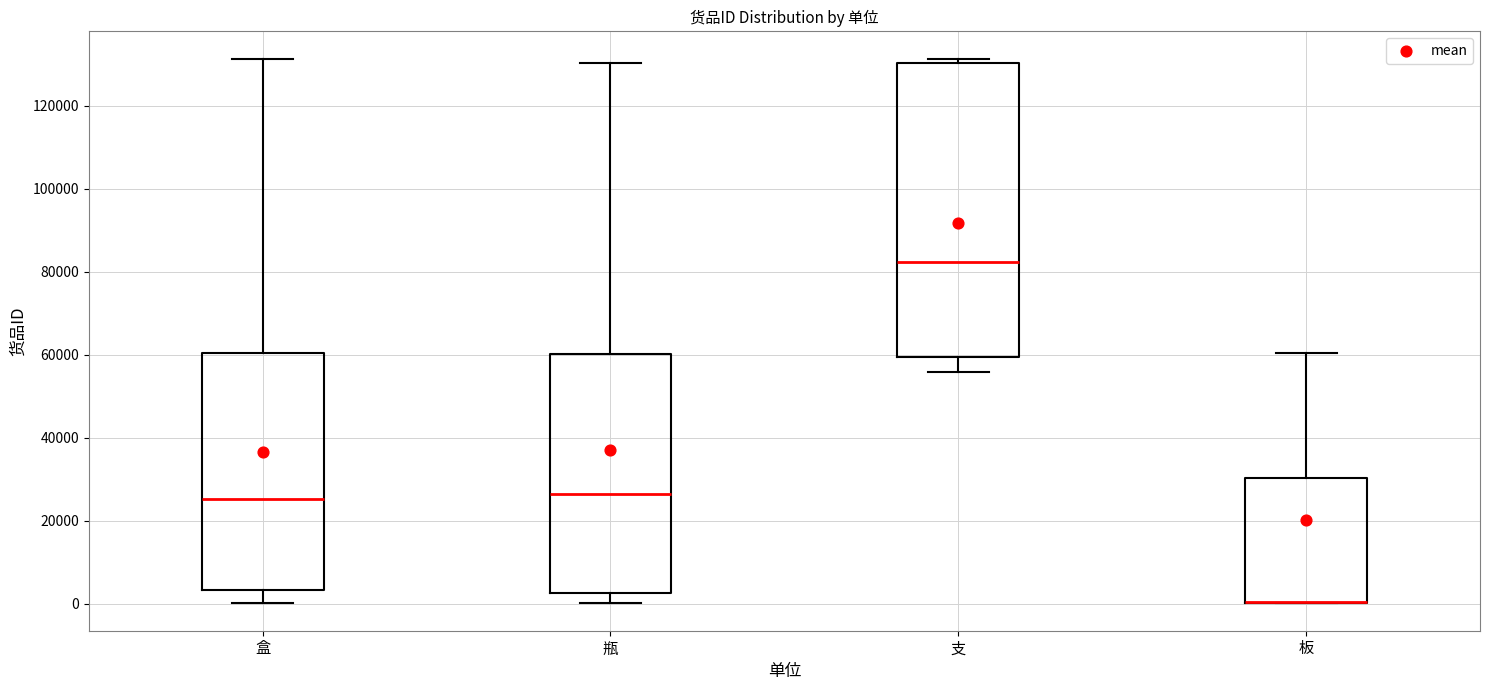

Reading left to right, read every box against the y-axis: the position of its median line, the range the box covers, and the ends of its whiskers. The values are not printed on the chart, so give them approximately, as read against the axis.

盒: median 26000, box 4000 to 60000, whiskers 0 to 132000
瓶: median 26000, box 2000 to 60000, whiskers 0 to 130000
支: median 82000, box 60000 to 130000, whiskers 56000 to 132000
板: median 0 (drawn on the box's lower edge), box 0 to 30000, whiskers 0 to 60000